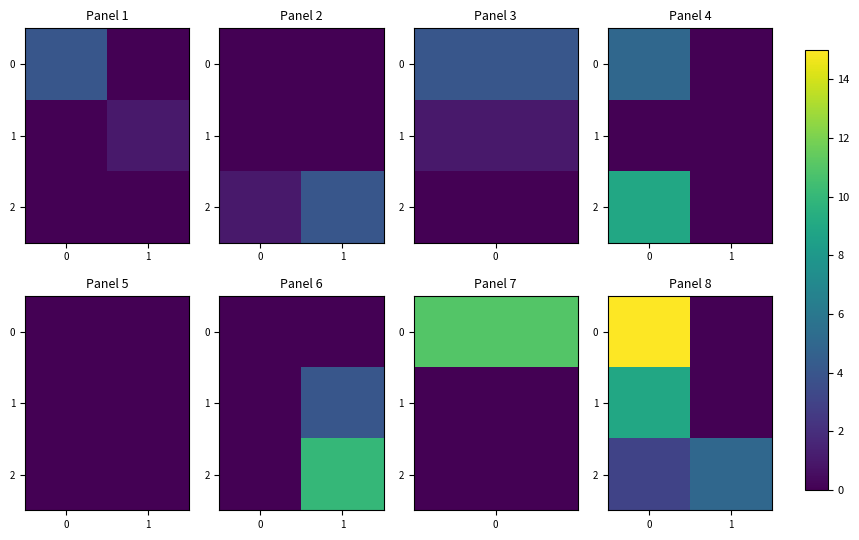

What is the total value across all series at 0?

27